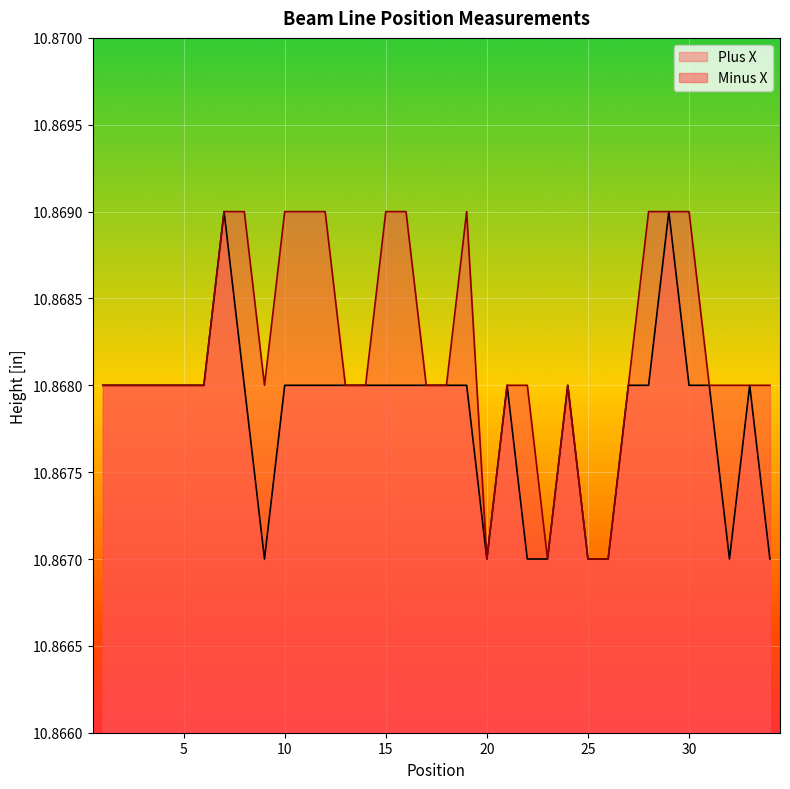

What is the value of the Minus X point at the 18th from the left?

10.9